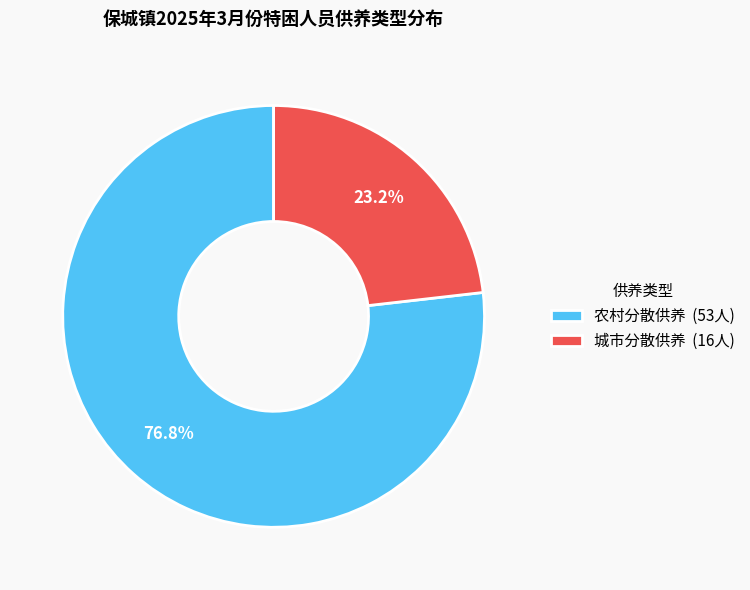

What is the ratio of the value at 农村分散供养 to the value at 城市分散供养?

3.3